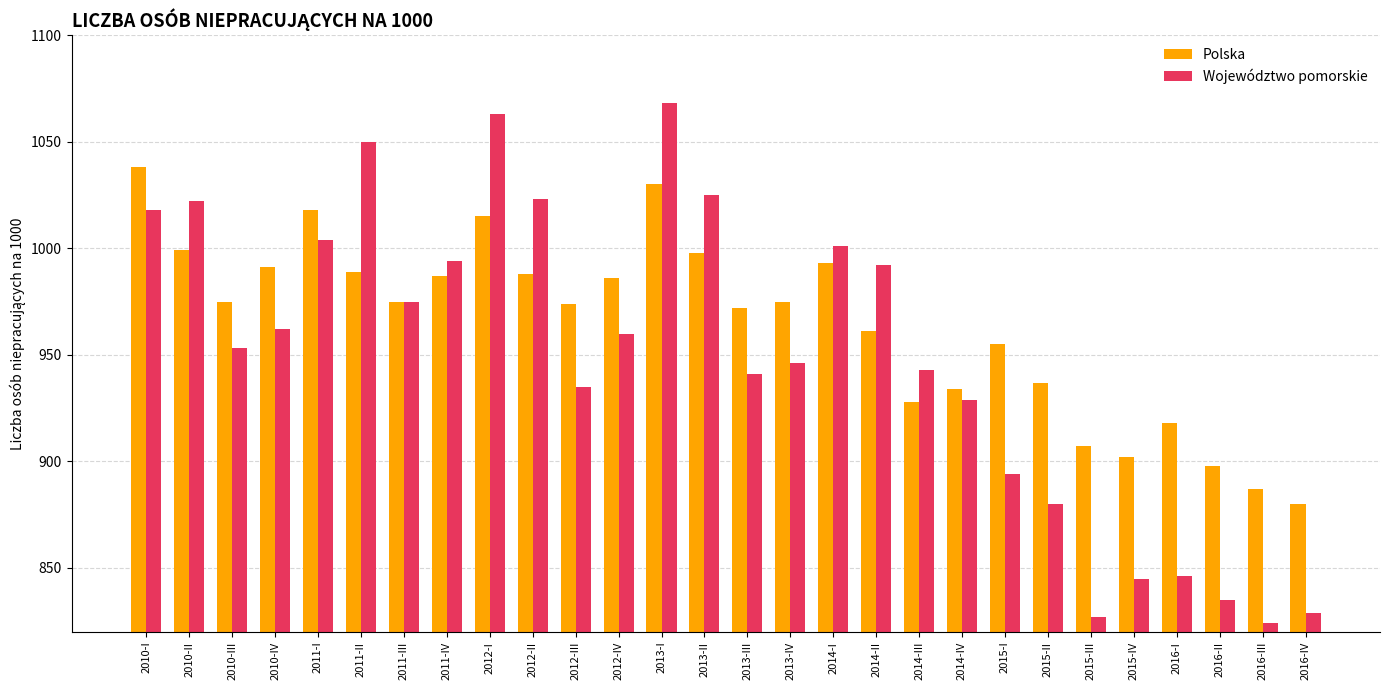

Which series has the widest spread of values?

Województwo pomorskie